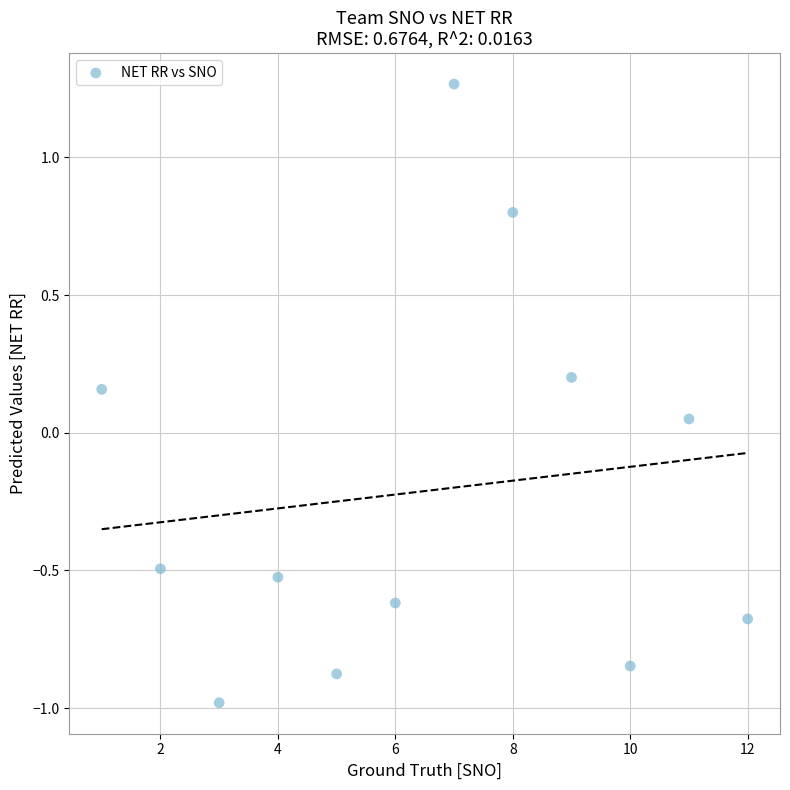

What is the range of X values (max minus min)?

11.0